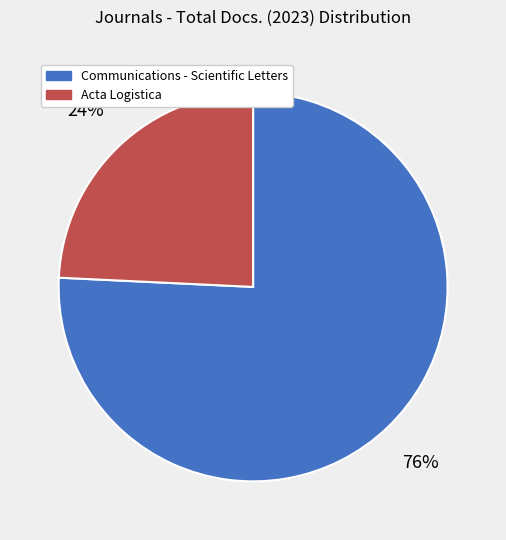

Is it true that Communications - Scientific Letters is 76% of the pie?

True